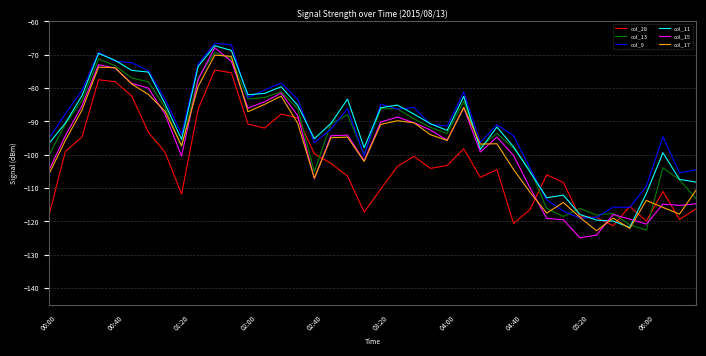

What is the minimum value shown in the chart?

-124.9